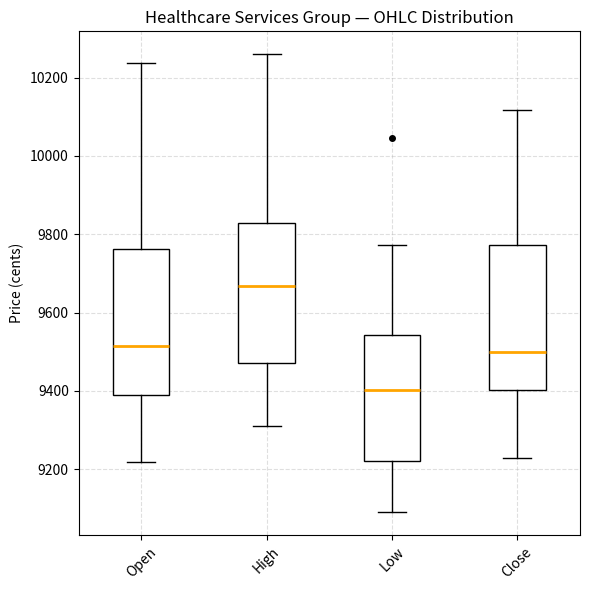

Reading left to right, read every box against the y-axis: the position of its median line, the range the box covers, and the ends of its whiskers. The values are not printed on the chart, so give them approximately, as read against the axis.

Open: median 9520, box 9400 to 9760, whiskers 9220 to 10240
High: median 9660, box 9480 to 9820, whiskers 9320 to 10260
Low: median 9400, box 9220 to 9540, whiskers 9080 to 9780
Close: median 9500, box 9400 to 9780, whiskers 9220 to 10120